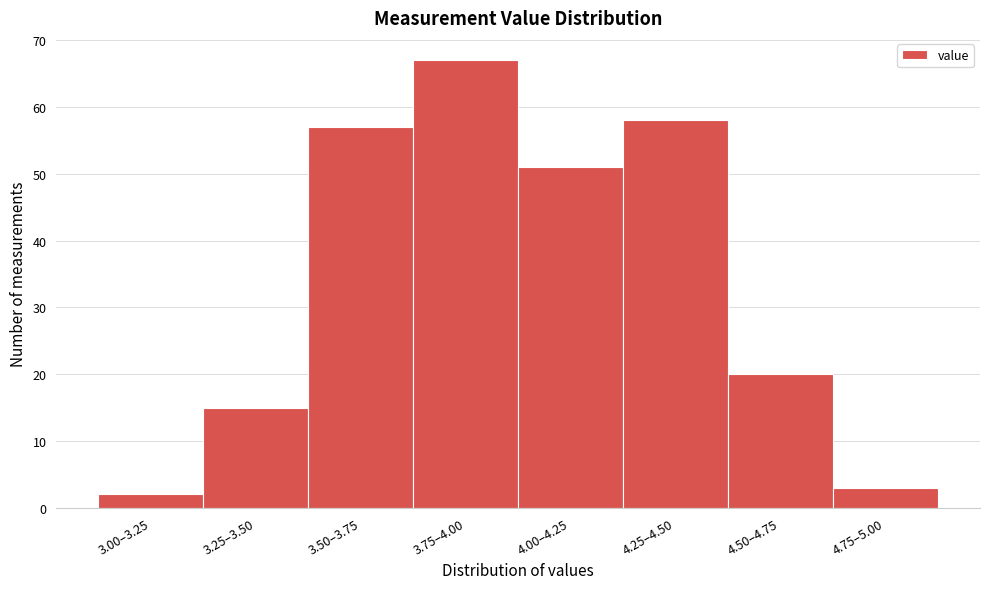

Reading left to right, what are all the values shown in this chart?

2	15	57	67	51	58	20	3